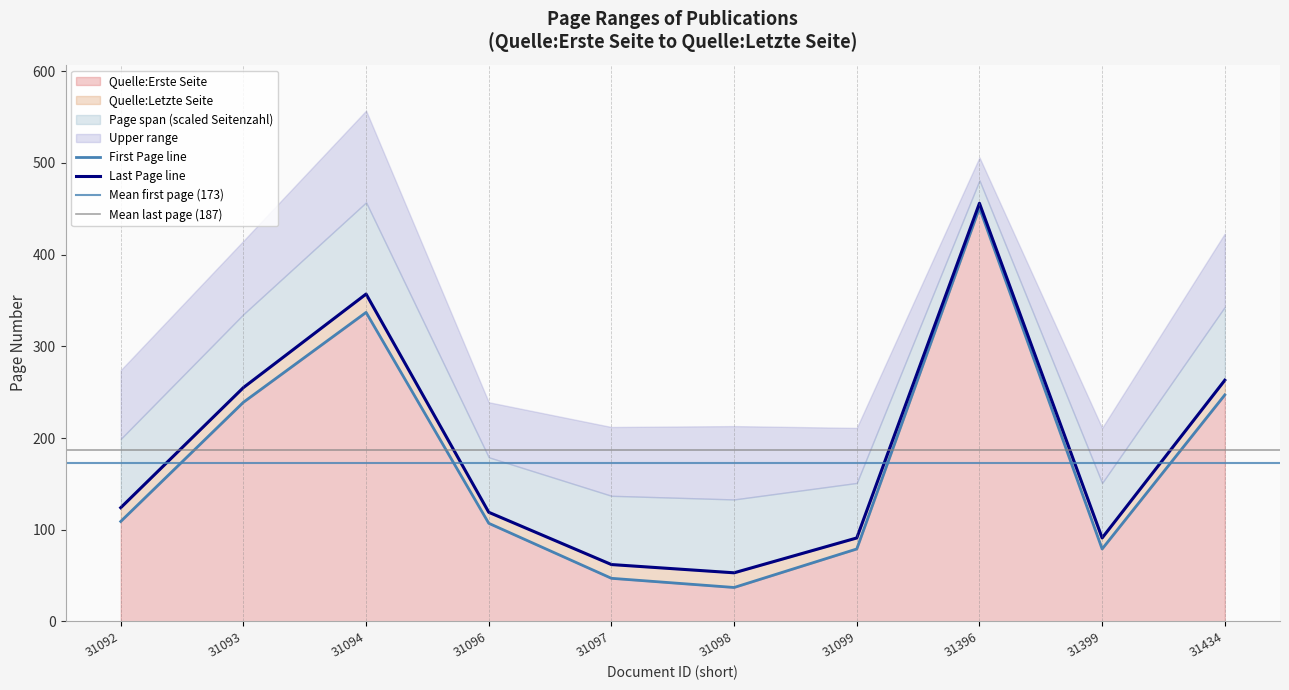

True or false: Quelle:Erste Seite has a value of 79 at 31097.

False